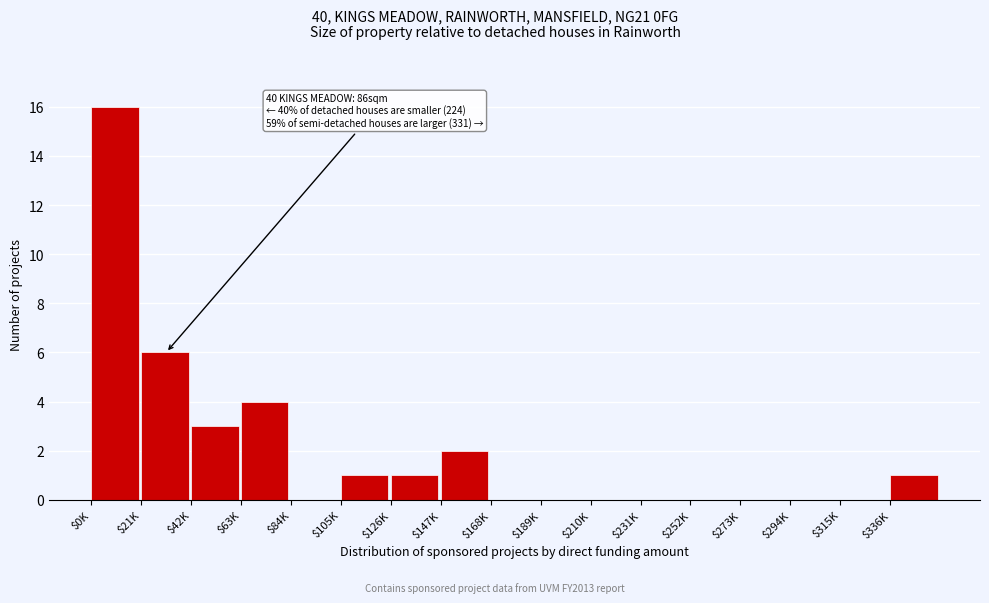

Is it true that the value at $168K is 0?

True